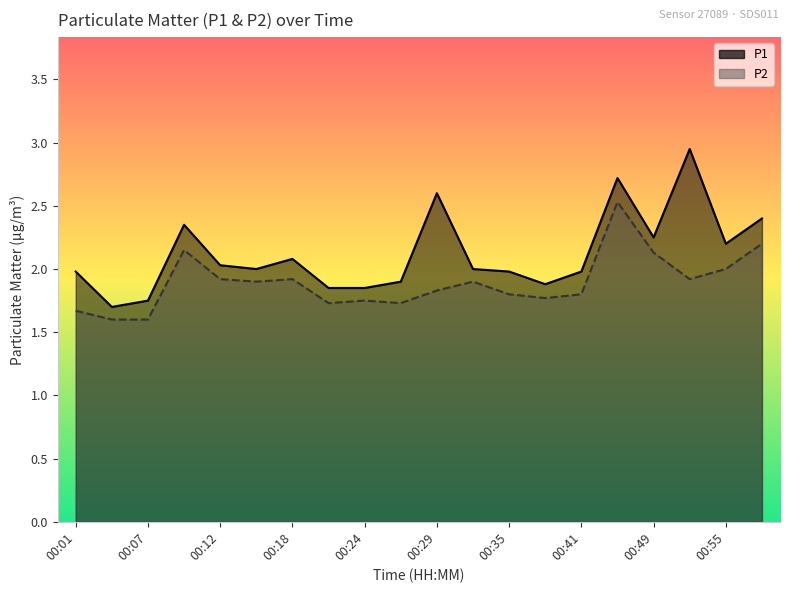

Reading left to right, extract all data points from this chart.

P1: 2.0	1.7	1.8	2.4	2.0	2.0	2.1	1.9	1.9	1.9	2.6	2.0	2.0	1.9	2.0	2.7	2.2	3.0	2.2	2.4
P2: 1.7	1.6	1.6	2.1	1.9	1.9	1.9	1.7	1.8	1.7	1.8	1.9	1.8	1.8	1.8	2.5	2.1	1.9	2.0	2.2